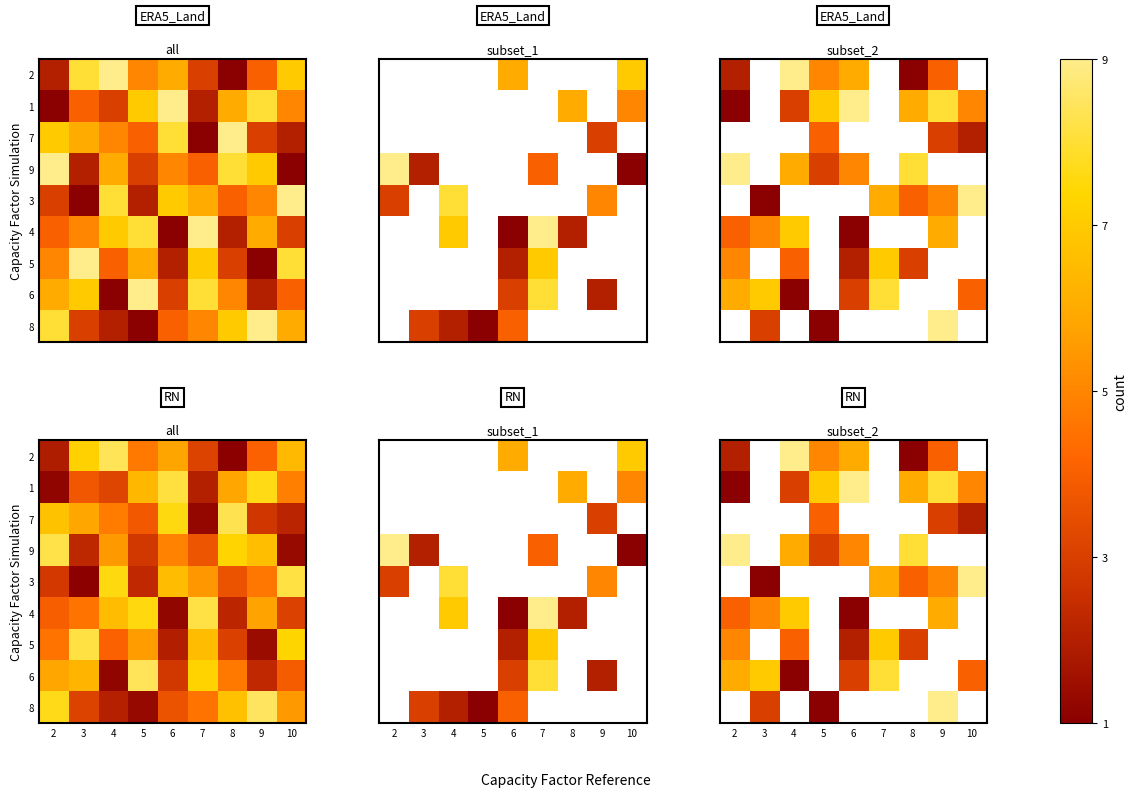

At how many categories does at least one series exceed 2?

9